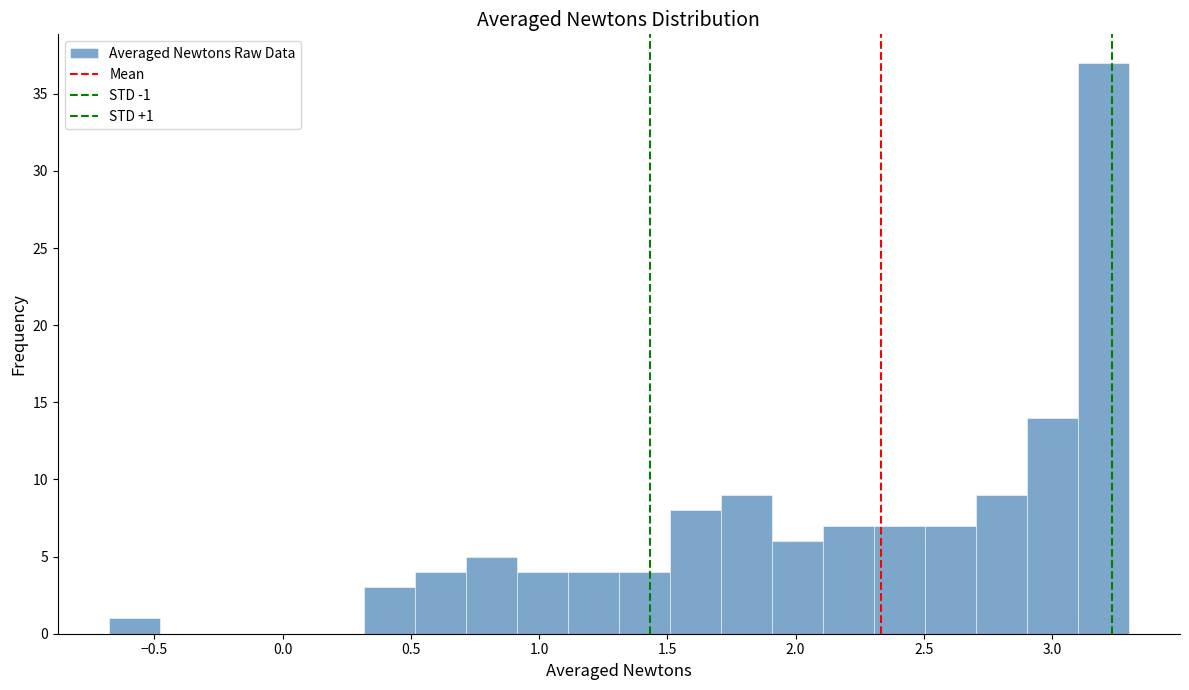

Around what value on the x-axis is the tallest bar? Give the approximate position of its centre, as read against the axis.

3.20